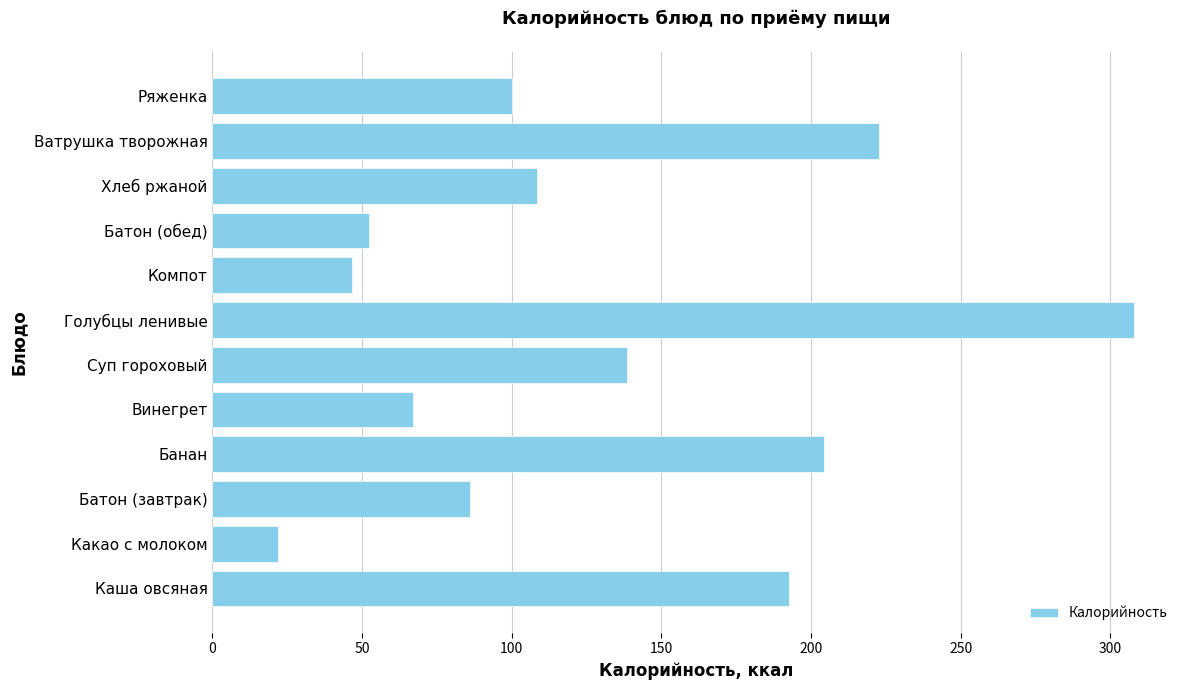

Count the number of values greater than 108.

6